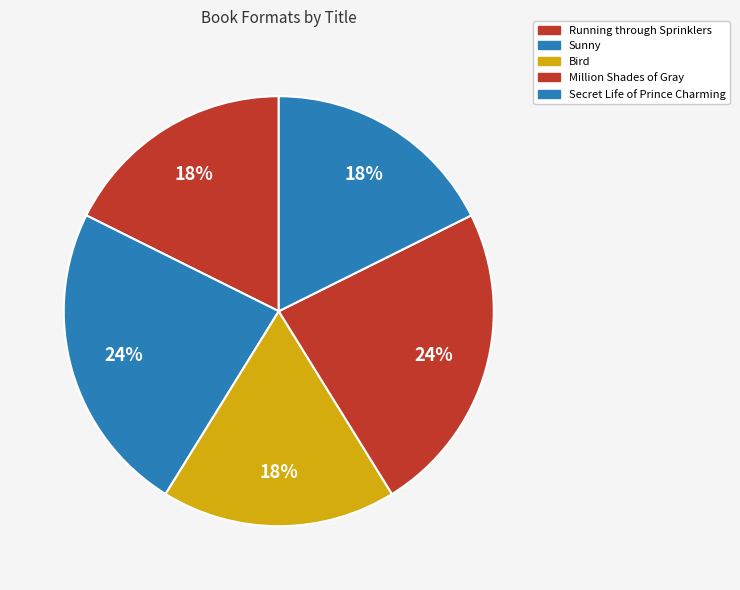

To the nearest percent, what is the combined percentage of Secret Life of Prince Charming and Running through Sprinklers?

35%